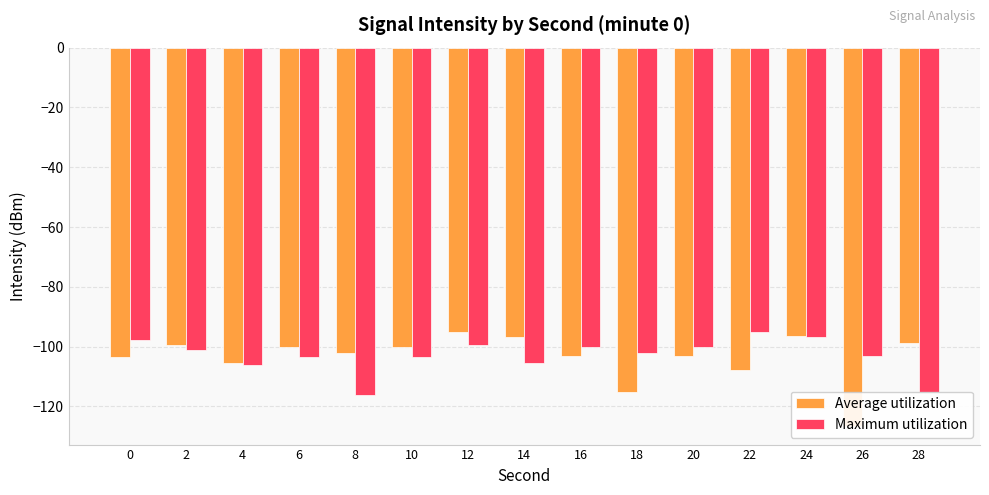

What is the minimum value shown in the chart?

-126.4